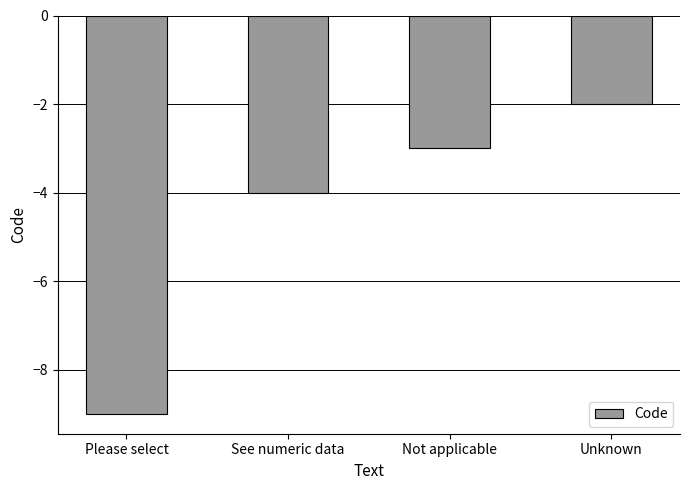

List the labels in order of value, largest first.

Unknown, Not applicable, See numeric data, Please select